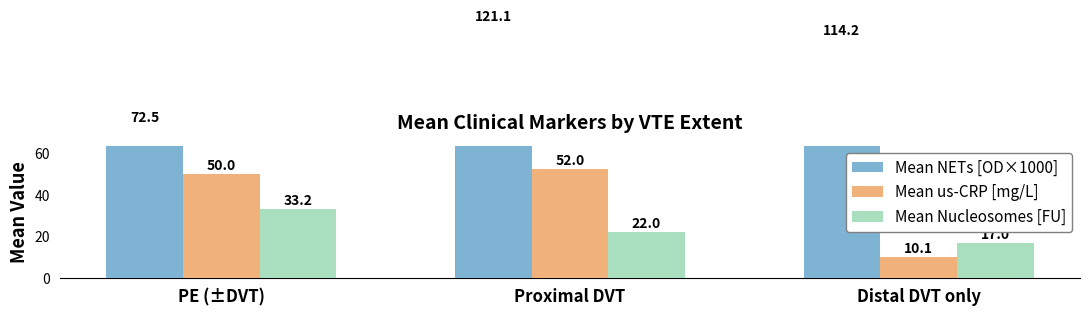

Reading left to right, transcribe all the data shown in this chart.

Mean NETs [OD×1000]: PE (±DVT)=72.5	Proximal DVT=121.1	Distal DVT only=114.2
Mean us-CRP [mg/L]: PE (±DVT)=50.0	Proximal DVT=52.0	Distal DVT only=10.1
Mean Nucleosomes [FU]: PE (±DVT)=33.2	Proximal DVT=22.0	Distal DVT only=17.0